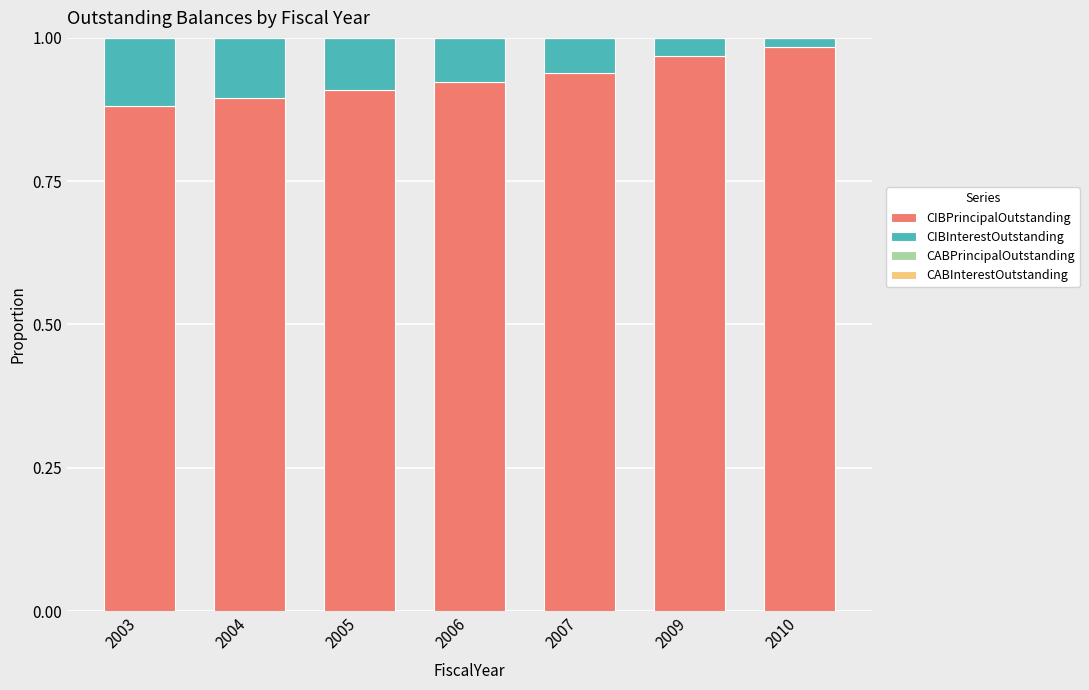

Is it true that CIBPrincipalOutstanding equals 0.9 at 2006?

True